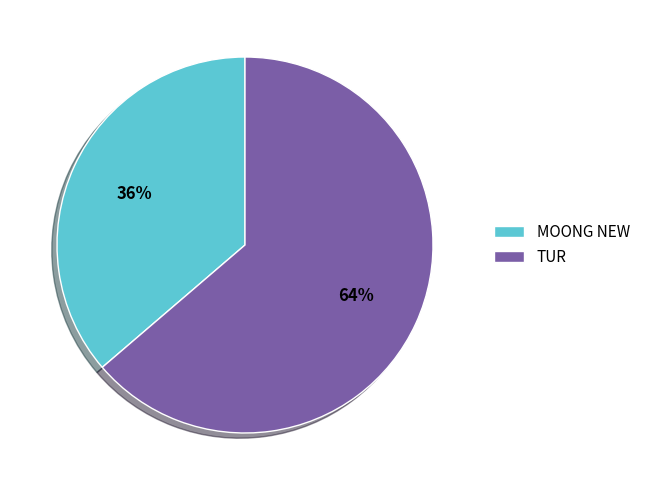

Which category has the biggest portion of the pie?

TUR